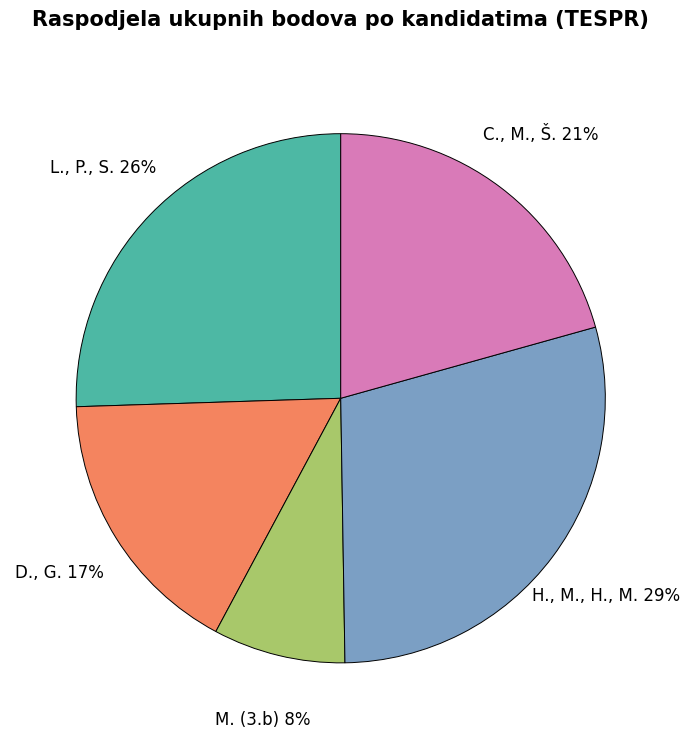

Is the sum of D., G. and C., M., Š. greater than half?

No